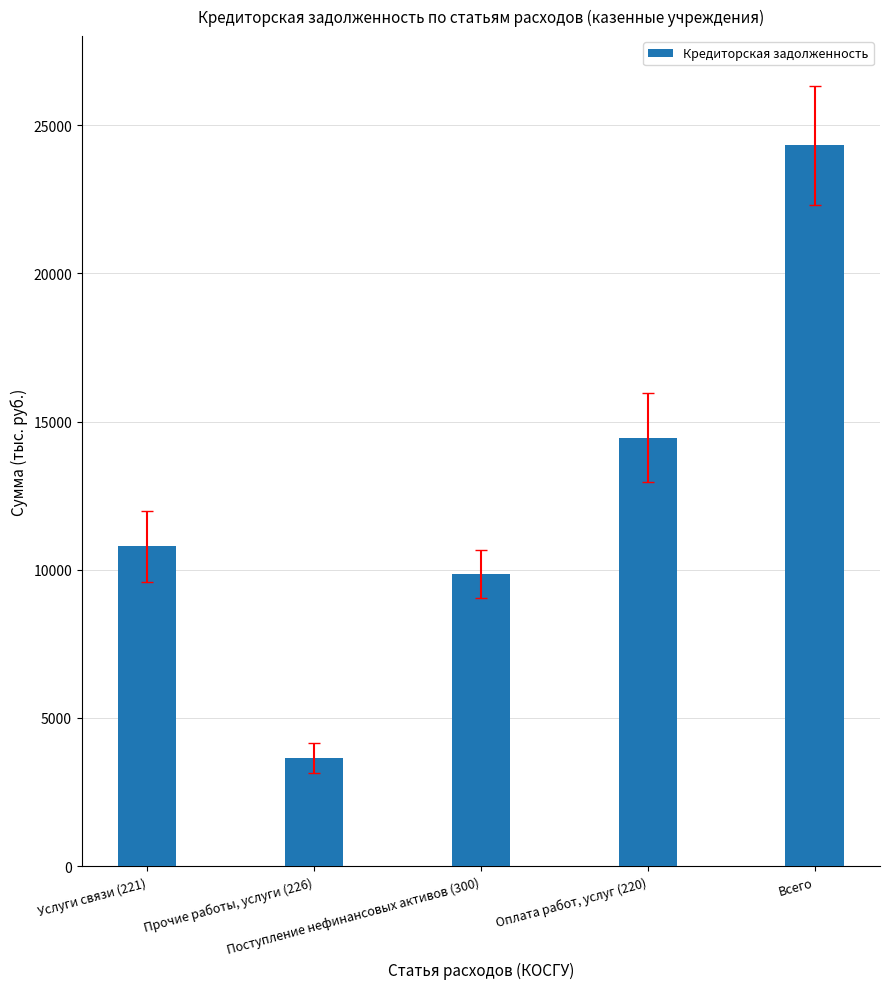

Rank the categories by value from lowest to highest.

Прочие работы, услуги (226), Поступление нефинансовых активов (300), Услуги связи (221), Оплата работ, услуг (220), Всего